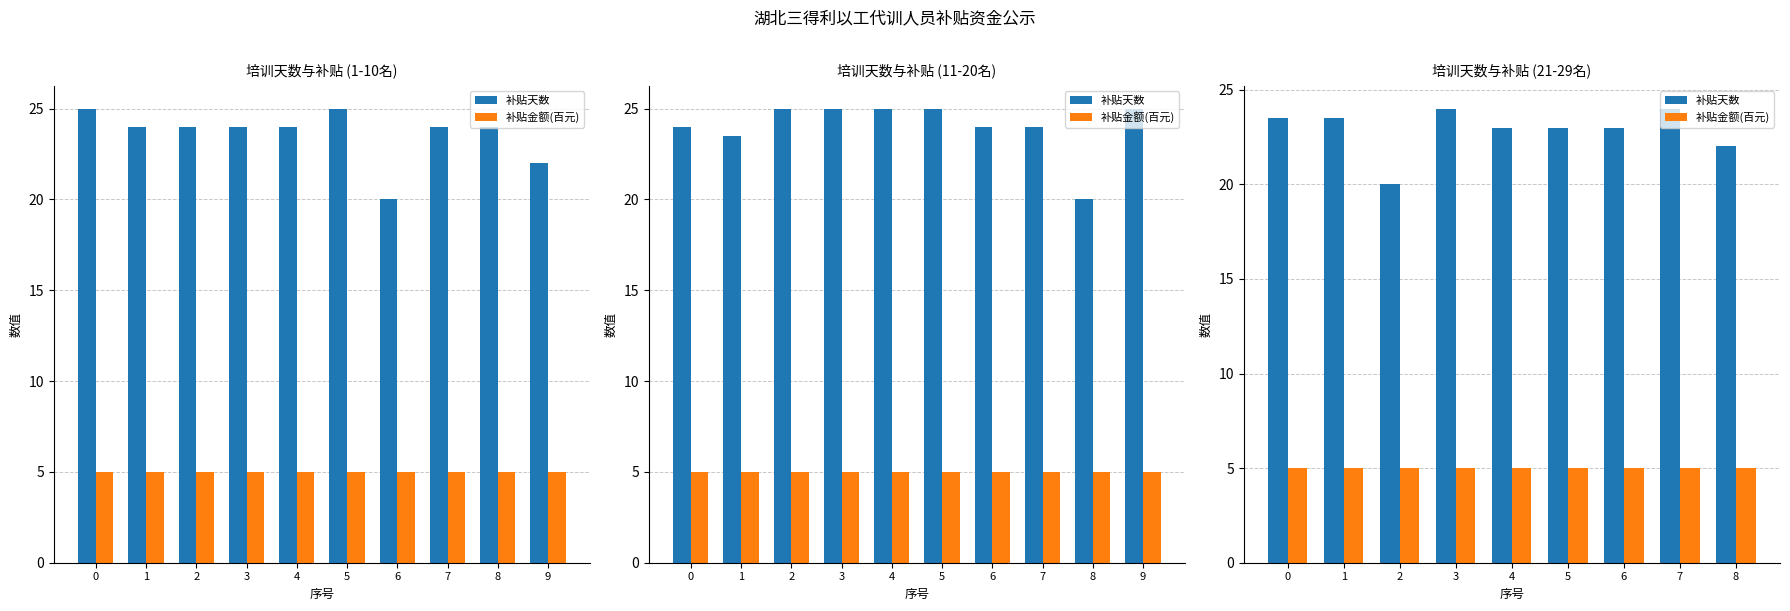

What is the value of the 补贴天数 bar at the 4th from the left?

24.0